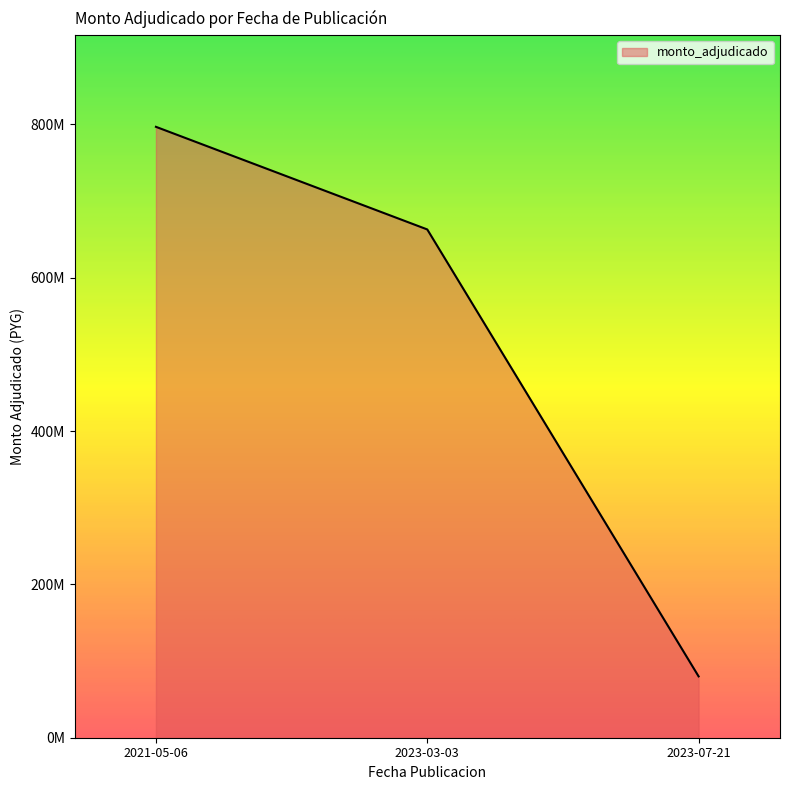

The value at 2023-03-03 is 662927700. True or false?

True